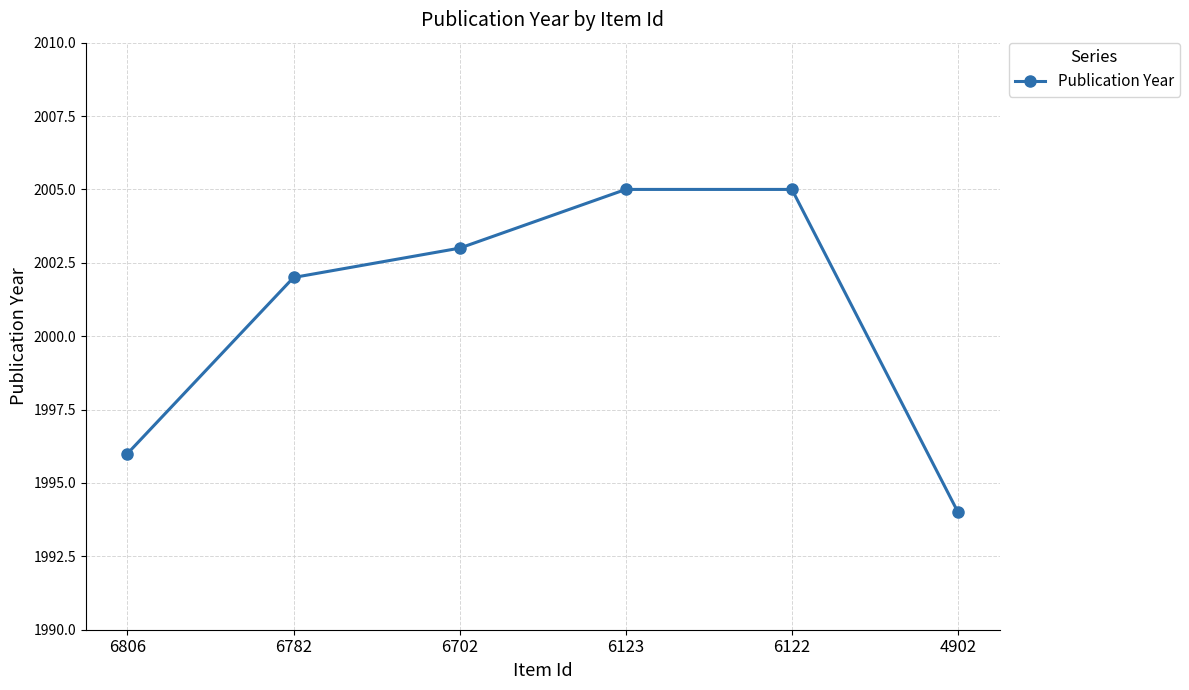

True or false: the data shows 3171 at 6806.

False